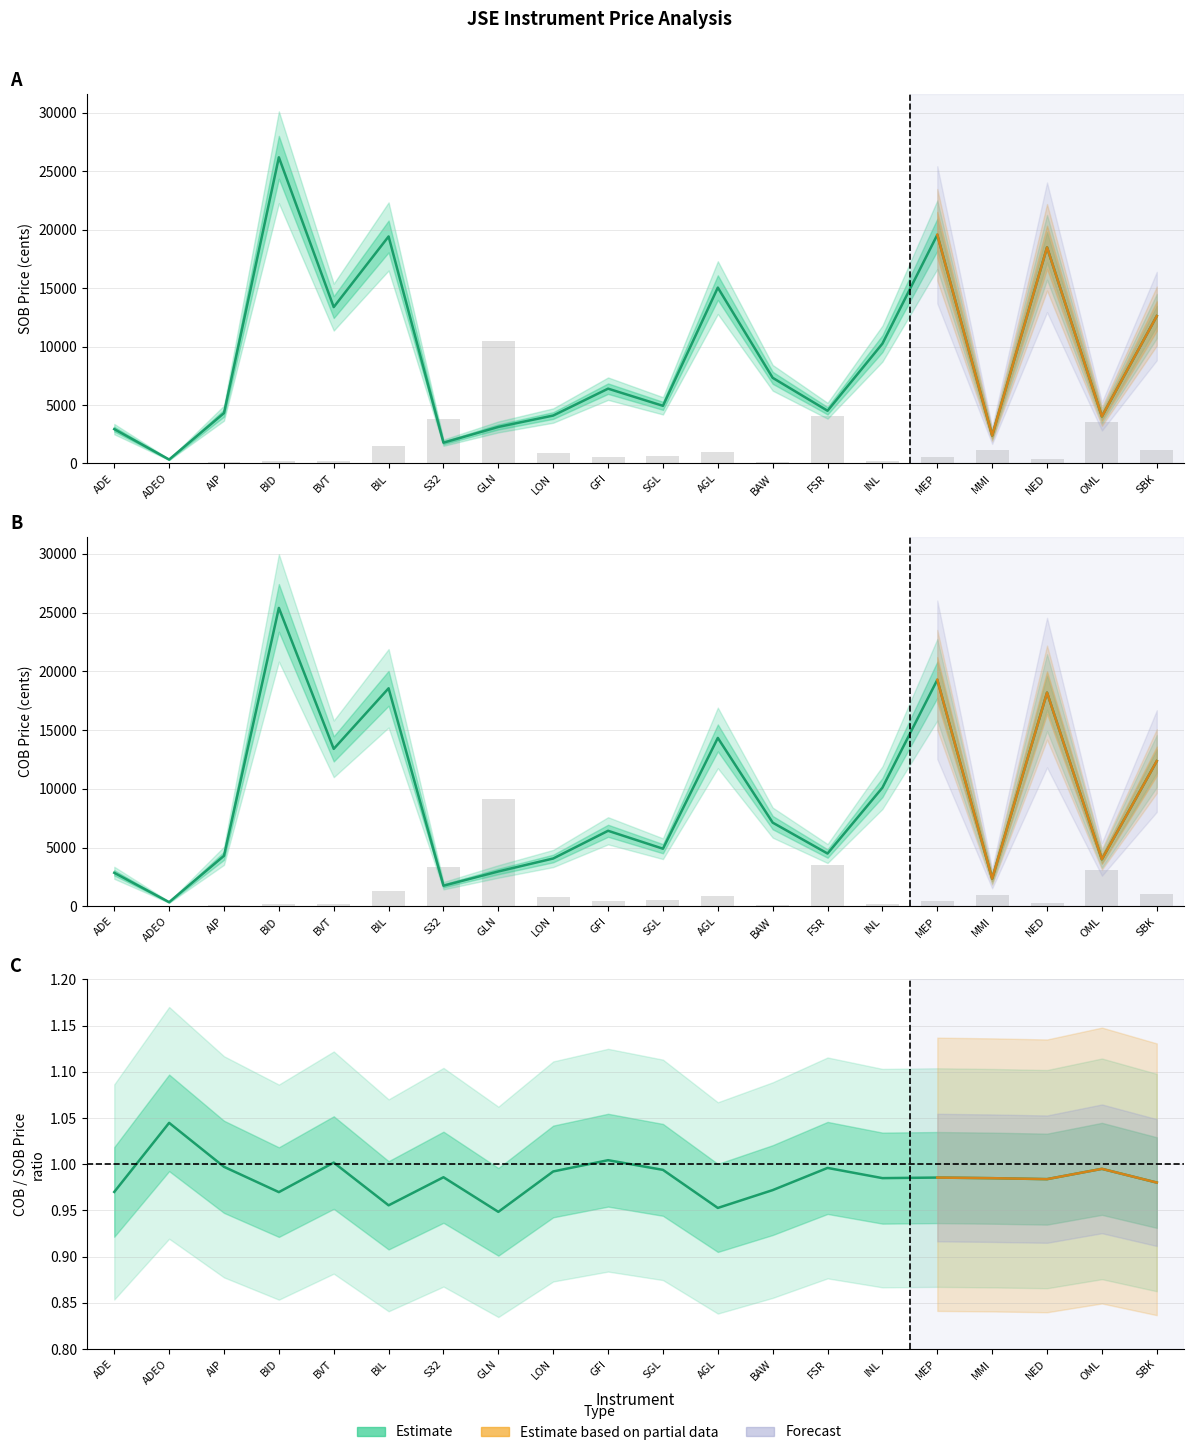

Between LON and INL, which series saw the biggest shift?

SOB Price